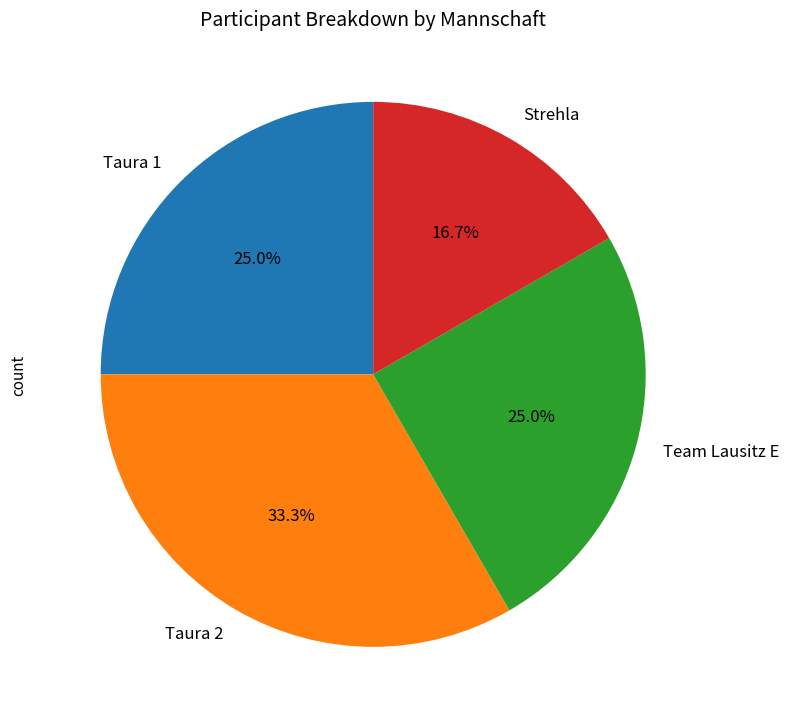

Is Taura 2 the majority of the pie?

No